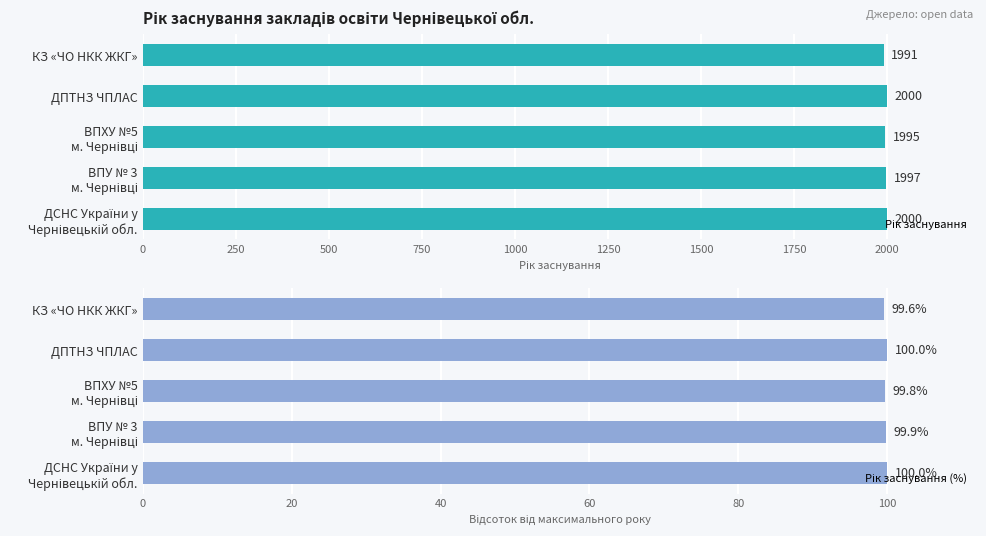

Does the chart contain any negative values?

No